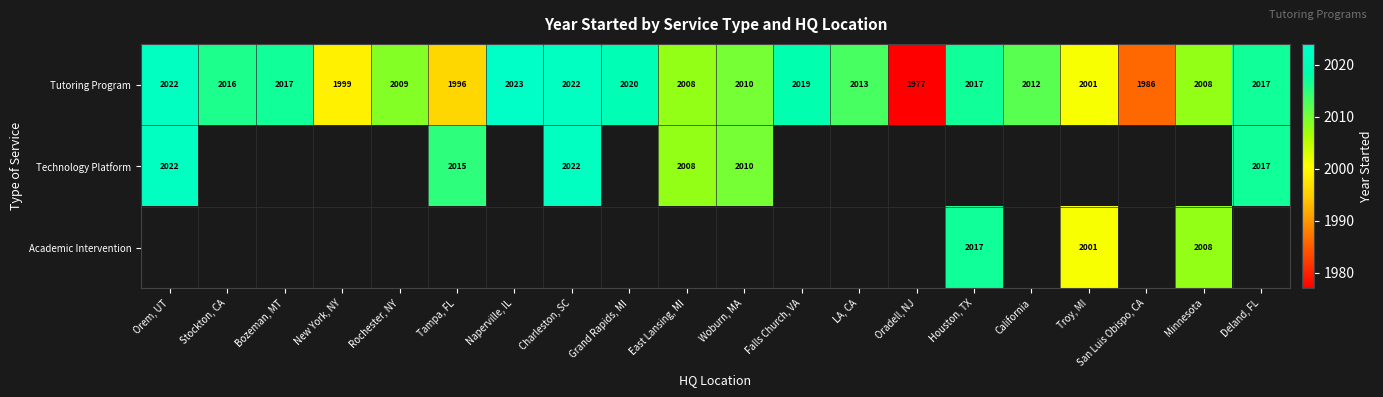

Between Woburn, MA and New York, NY, which is larger?

Woburn, MA